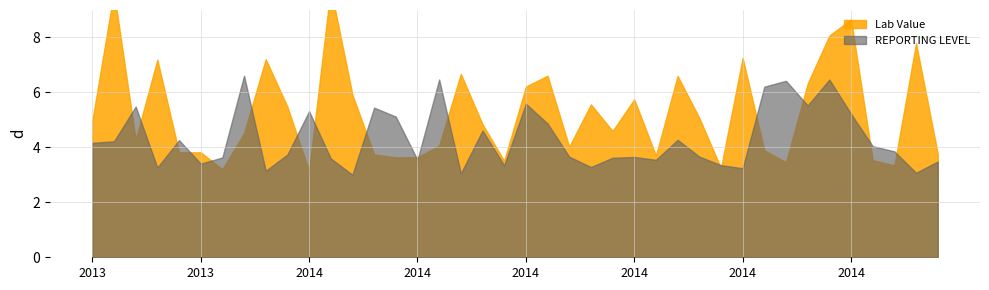

Is it true that Lab Value equals 3.0 at 2013-09-19?

True